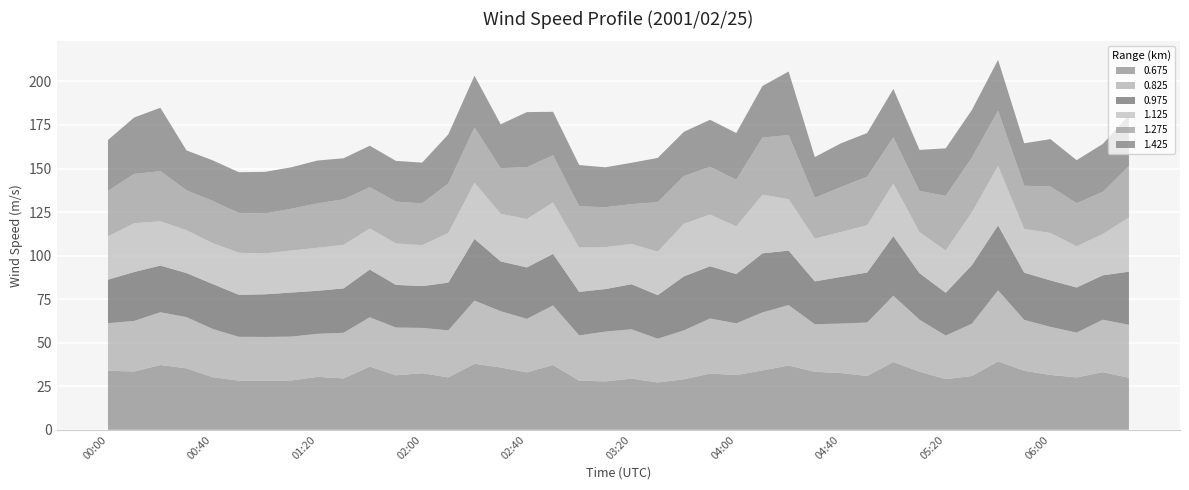

Reading right to left, extract all data points from this chart.

0.675: 29.9	33.1	30.1	31.5	33.9	39.3	30.9	29.1	33.4	38.9	30.9	32.6	33.3	36.9	34.1	31.4	32.3	29.0	27.2	29.4	27.8	28.2	37.2	33.0	35.8	37.9	30.1	32.5	31.3	36.3	29.5	30.4	28.3	28.3	28.2	30.2	35.3	37.2	33.5	33.9
0.825: 30.4	30.1	25.7	27.6	29.2	40.8	30.0	25.0	29.8	38.1	30.7	28.4	27.3	34.7	33.3	29.7	31.6	28.1	25.1	28.3	28.6	26.0	34.2	30.7	32.3	36.3	27.0	26.0	27.4	28.3	26.2	24.7	25.2	25.0	25.2	27.7	29.4	30.3	29.0	27.3
0.975: 30.5	25.5	25.9	26.7	27.1	37.3	33.6	24.6	26.7	34.2	28.7	26.8	24.6	31.3	33.9	28.3	30.0	31.0	25.0	25.9	24.4	25.0	29.6	29.5	28.6	35.4	27.4	24.0	24.5	27.4	25.5	24.7	25.3	24.5	24.1	25.8	25.3	26.8	28.1	25.0
1.125: 31.1	23.7	23.7	27.2	25.1	34.1	30.4	24.2	23.6	30.2	27.1	25.8	24.6	29.5	33.7	27.4	29.7	30.2	25.0	23.1	24.1	25.4	29.5	27.8	27.3	32.3	28.5	23.5	23.8	23.6	25.0	24.7	24.1	23.5	24.1	23.5	24.6	25.4	28.0	24.9
1.275: 29.6	24.2	24.7	26.7	24.8	31.7	31.4	31.4	23.6	26.5	27.9	25.8	23.4	36.8	32.8	26.8	27.4	27.4	28.4	22.9	22.9	23.7	27.1	29.8	26.2	31.7	28.4	24.0	24.0	23.7	26.1	25.5	24.0	22.9	22.9	24.2	22.9	28.8	28.3	26.1
1.425: 29.3	27.5	24.7	27.2	24.4	29.2	27.3	27.3	23.6	27.8	25.1	25.1	23.4	36.5	29.6	26.8	27.0	25.4	25.4	23.7	22.9	23.7	25.0	31.6	25.2	29.7	28.2	23.4	23.4	23.8	23.6	24.6	23.8	23.9	23.4	23.3	22.9	36.4	32.4	29.2